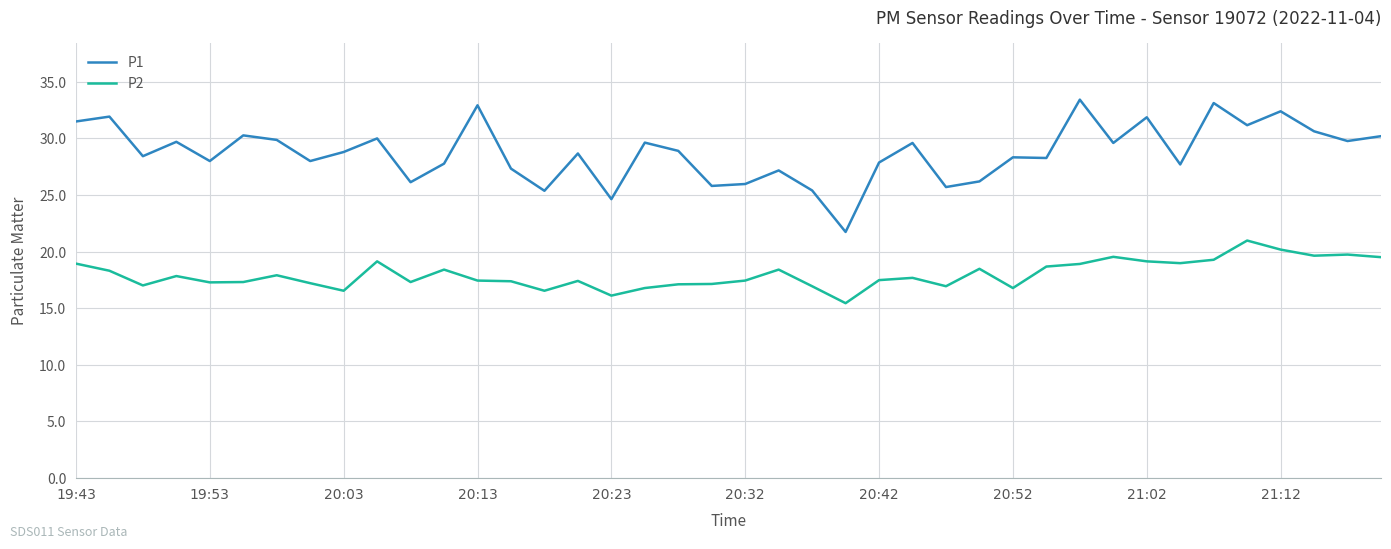

What is the maximum value for P2?

21.0